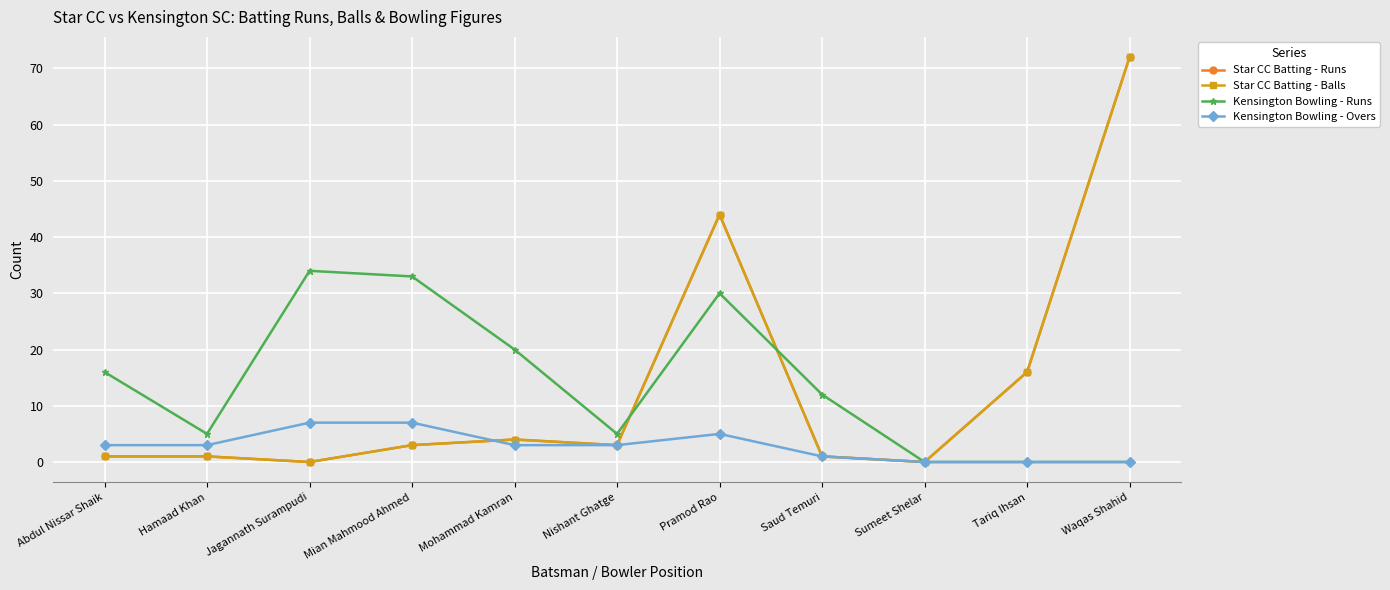

Does the chart have visible grid lines?

Yes